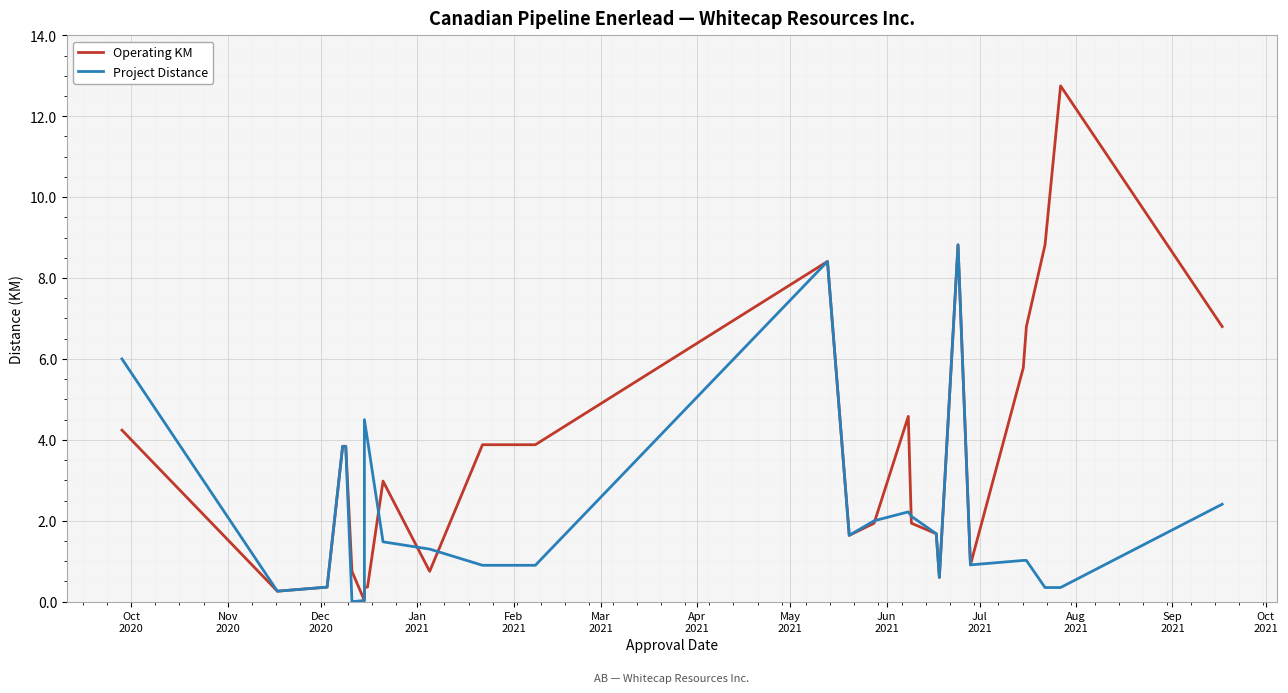

Does the chart display data point markers on the line(s)?

No